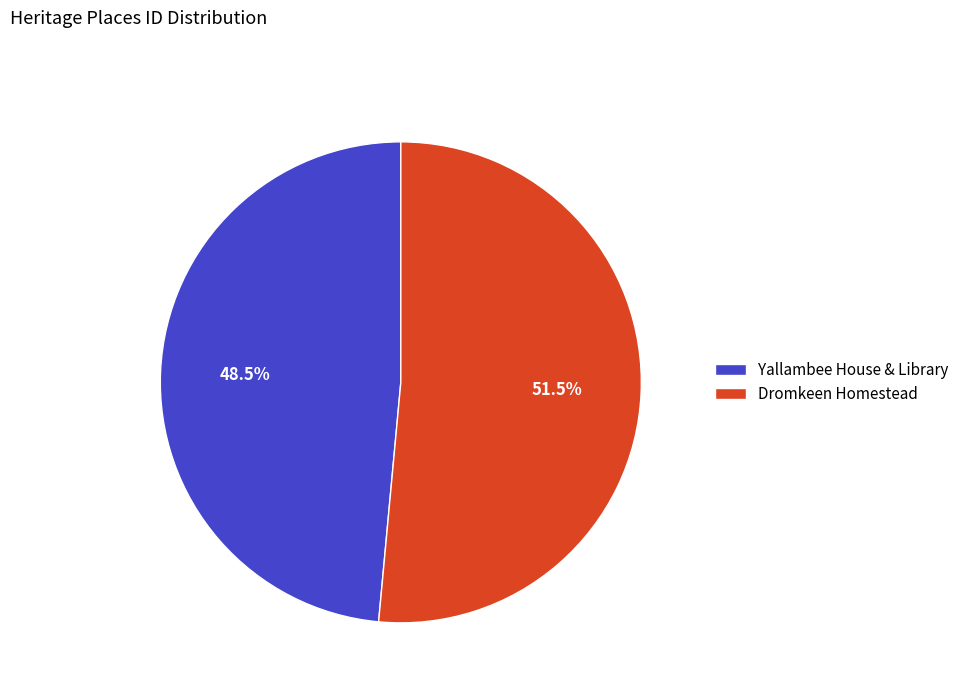

Combined, do Dromkeen Homestead and Yallambee House & Library account for over 50%?

Yes